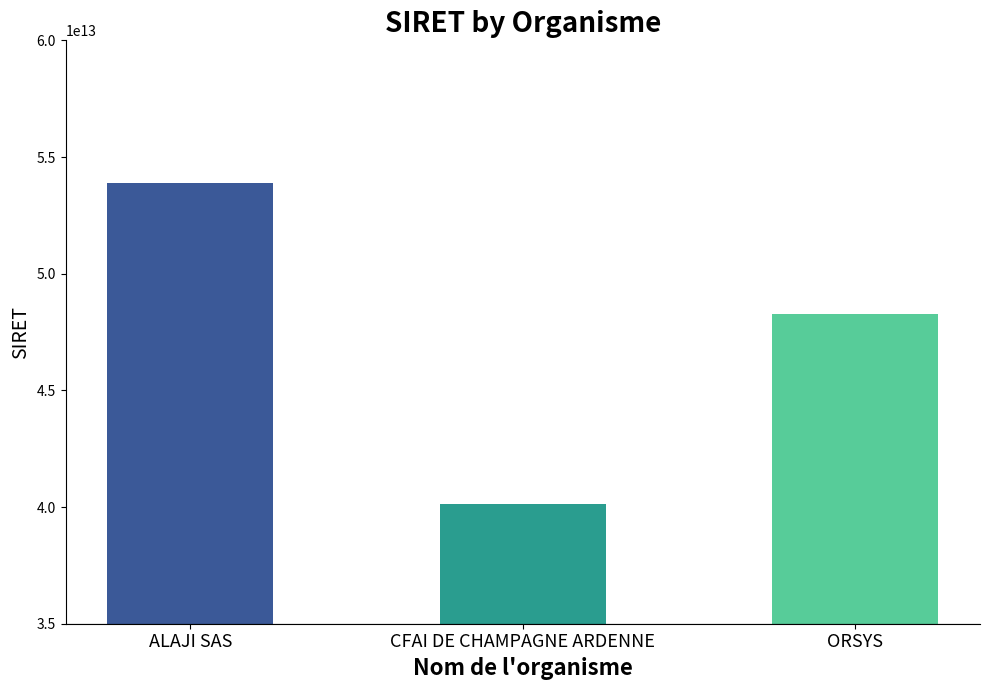

Reading left to right, what are all the values shown in this chart?

ALAJI SAS=53897367800153	CFAI DE CHAMPAGNE ARDENNE=40120610700062	ORSYS=48276116000019